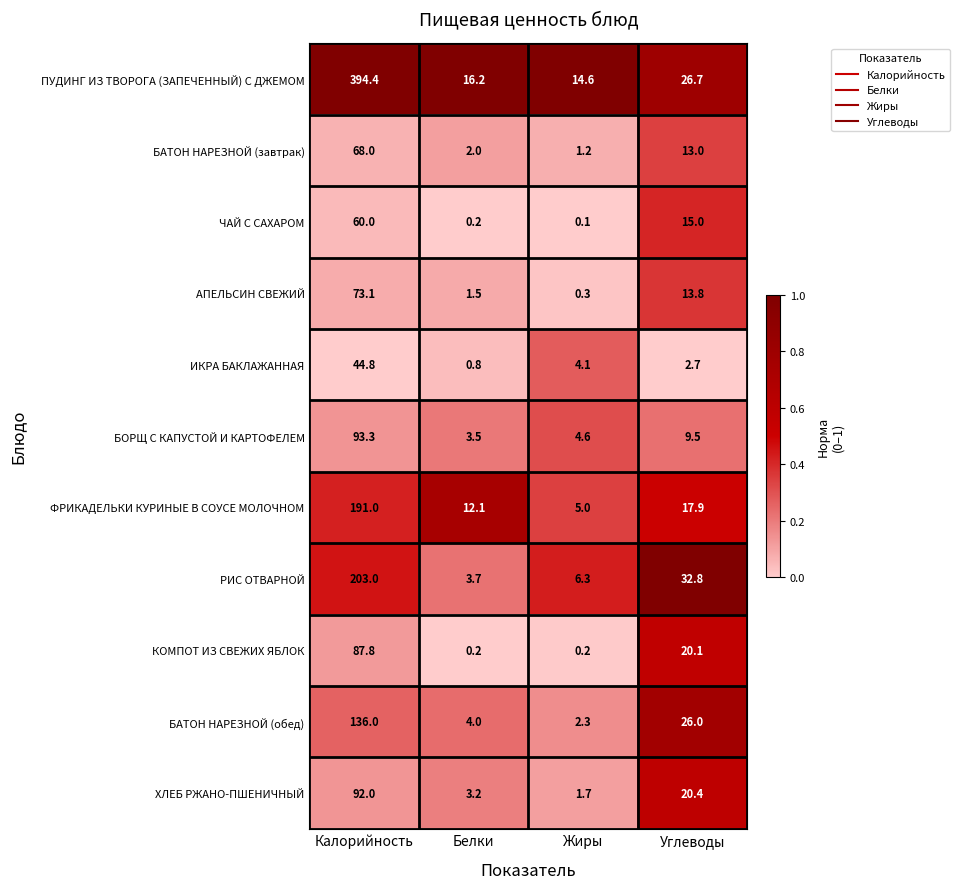

What is the sum of all ФРИКАДЕЛЬКИ КУРИНЫЕ В СОУСЕ МОЛОЧНОМ values?

226.0